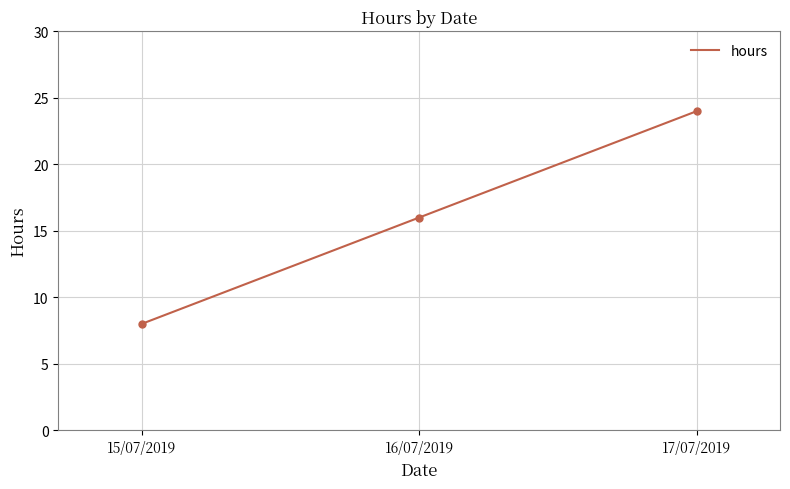

What is the change in value from 15/07/2019 to 17/07/2019?

+16